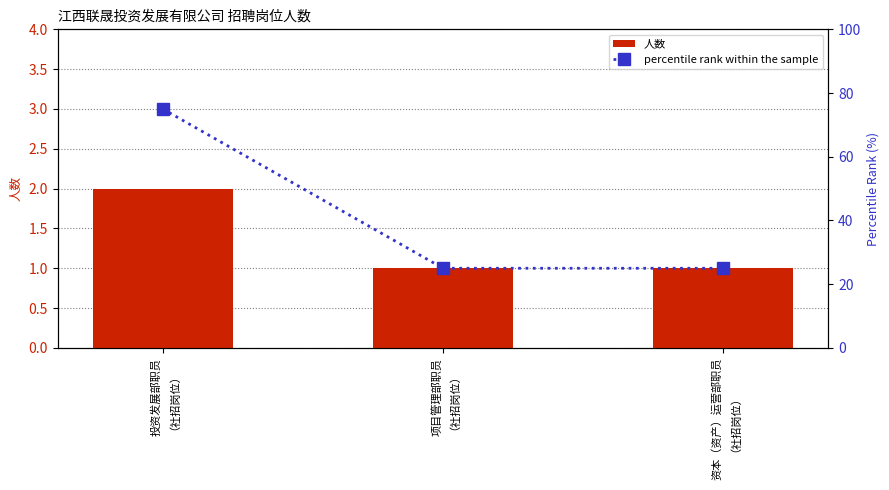

At which label is percentile rank within the sample closest to 50?

投资发展部职员
（社招岗位）